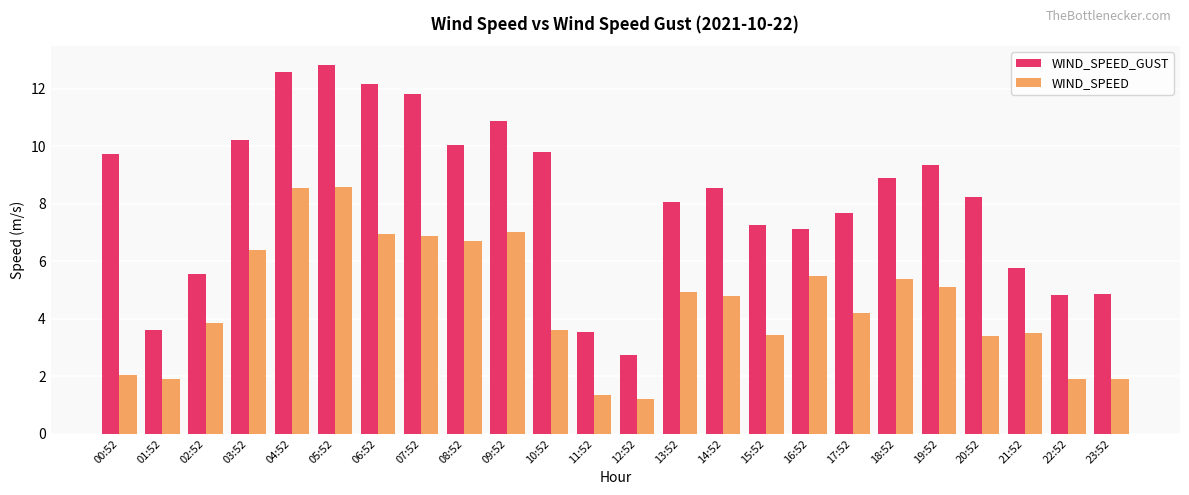

Which category has the highest value in the WIND_SPEED_GUST series?

05:52